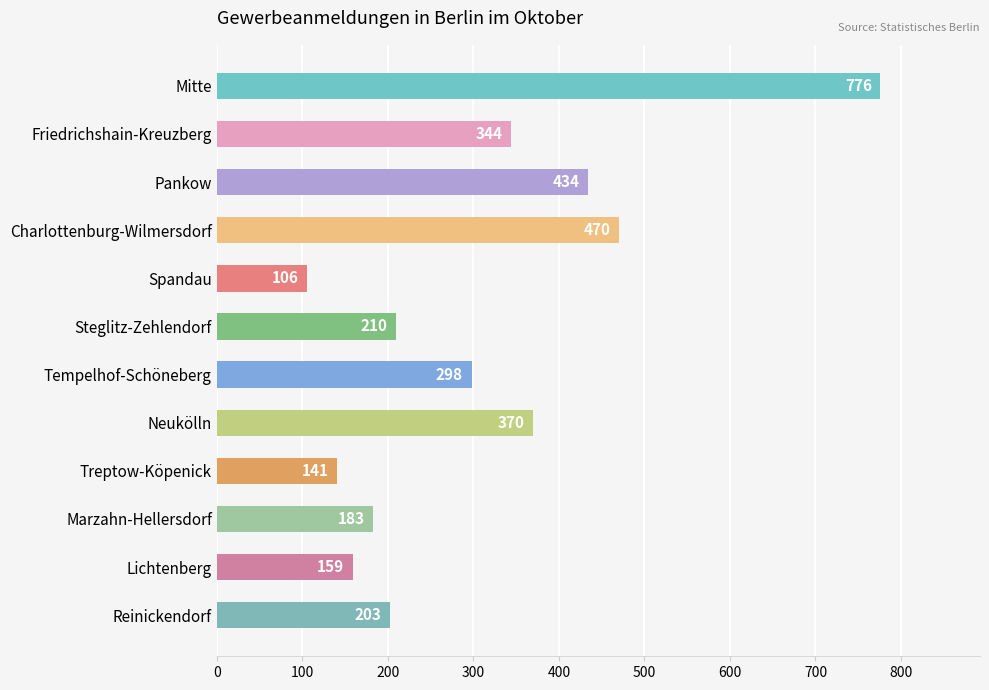

Which category has the lowest value across all series?

Spandau